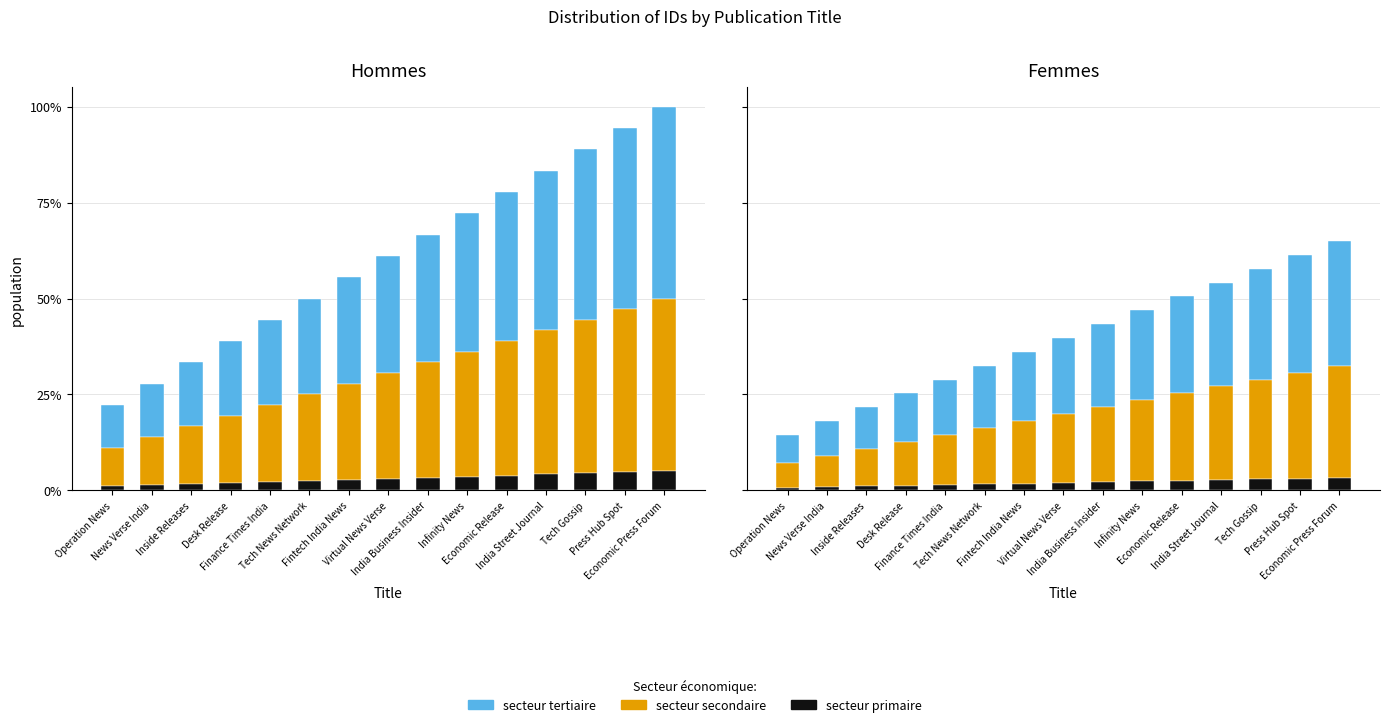

What is the difference between the maximum and minimum values in the secteur tertiaire series?

0.3